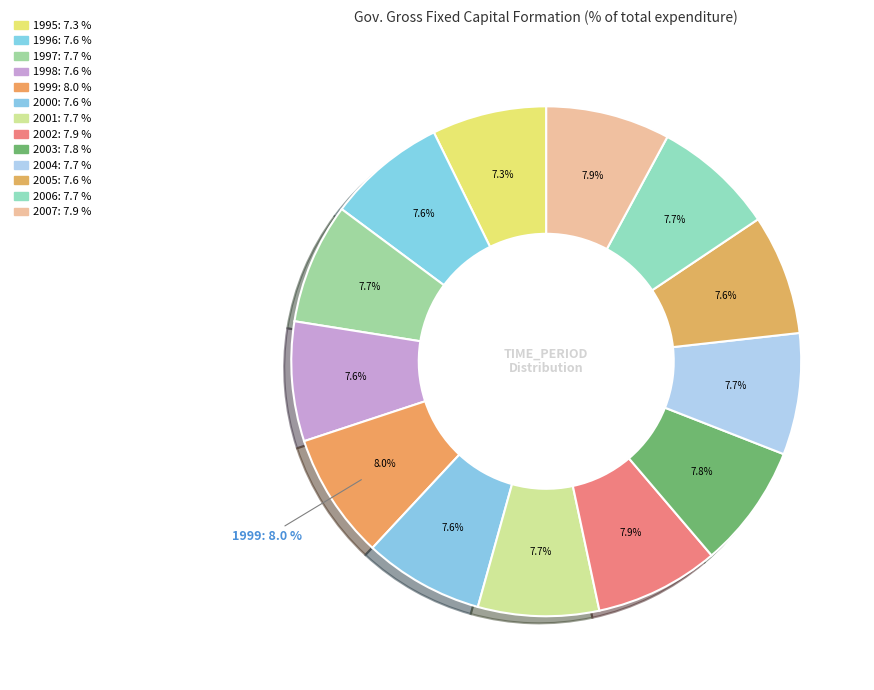

The 1995 slice represents 17% of the pie. True or false?

False